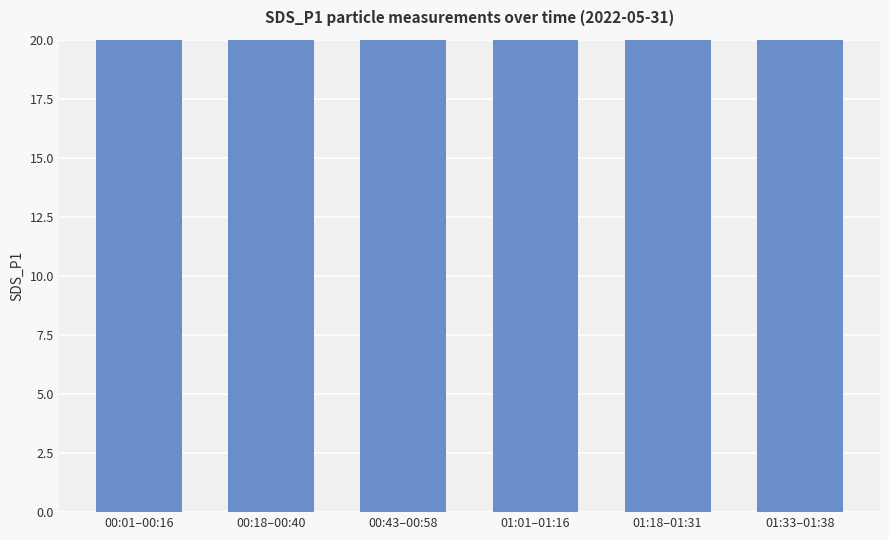

Reading right to left, transcribe all the data shown in this chart.

73.2	55.0	50.5	58.5	57.7	60.7